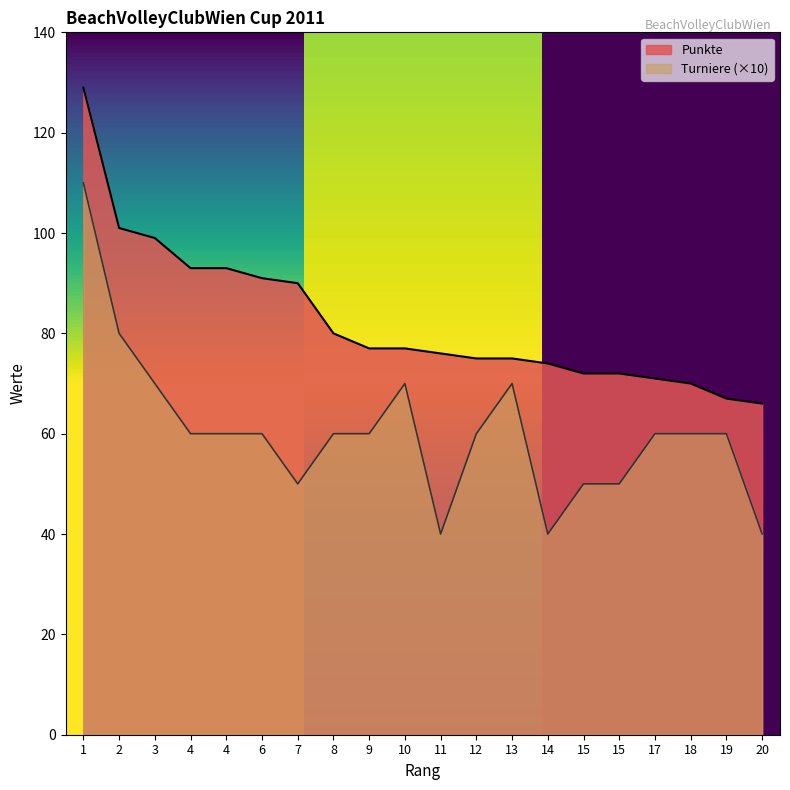

Reading right to left, transcribe all the data shown in this chart.

Punkte: 66	67	70	71	72	72	74	75	75	76	77	77	80	90	91	93	93	99	101	129
Turniere: 40	60	60	60	50	50	40	70	60	40	70	60	60	50	60	60	60	70	80	110